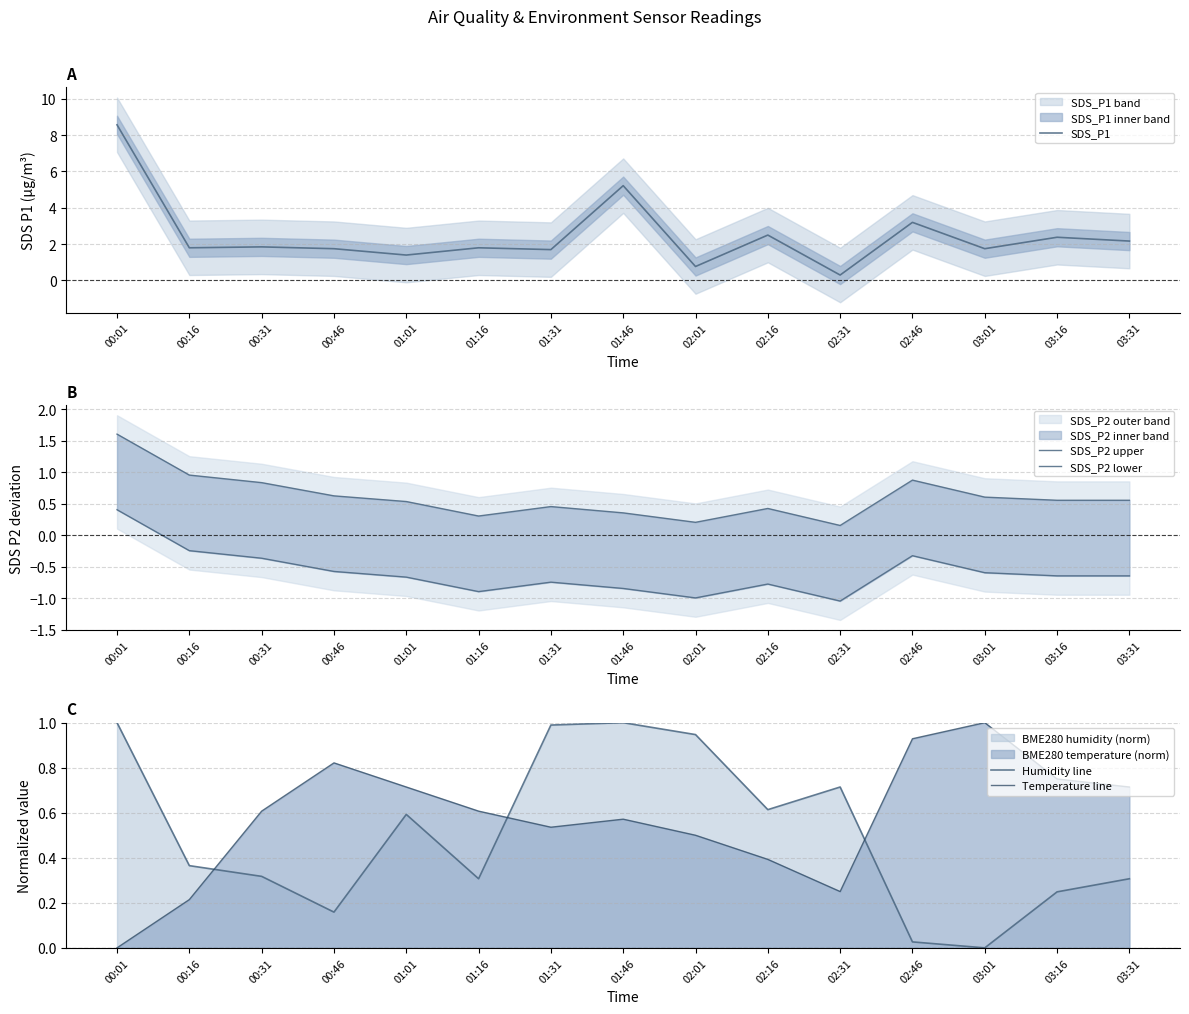

What is the label of the 14th point from the left?

03:16